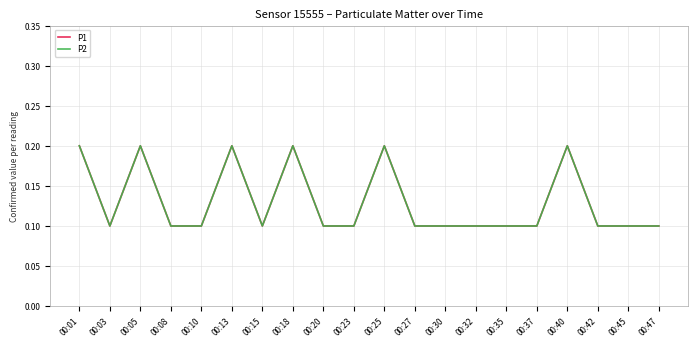

True or false: P1 has more than 0 interior local peaks.

True